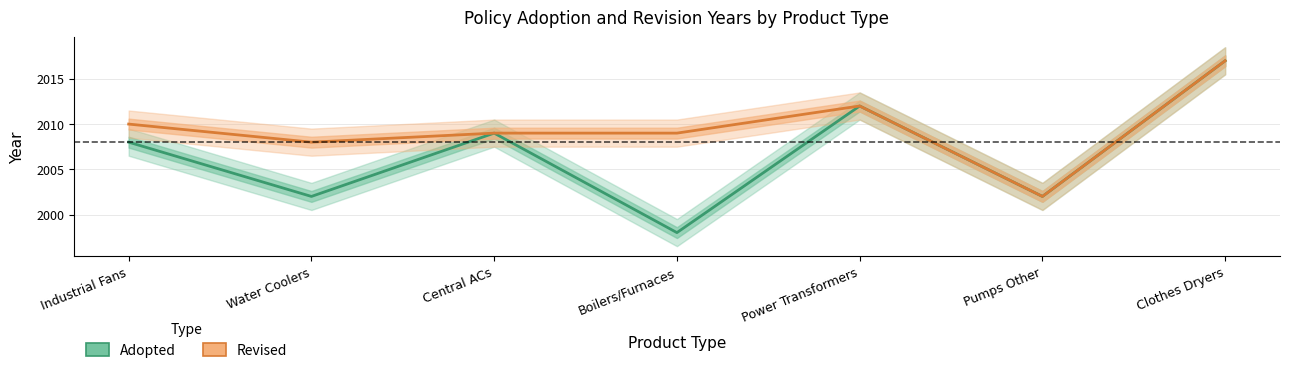

Reading left to right, list all the values displayed in this chart.

Adopted: 2008	2002	2009	1998	2012	2002	2017
Revised: 2010	2008	2009	2009	2012	2002	2017